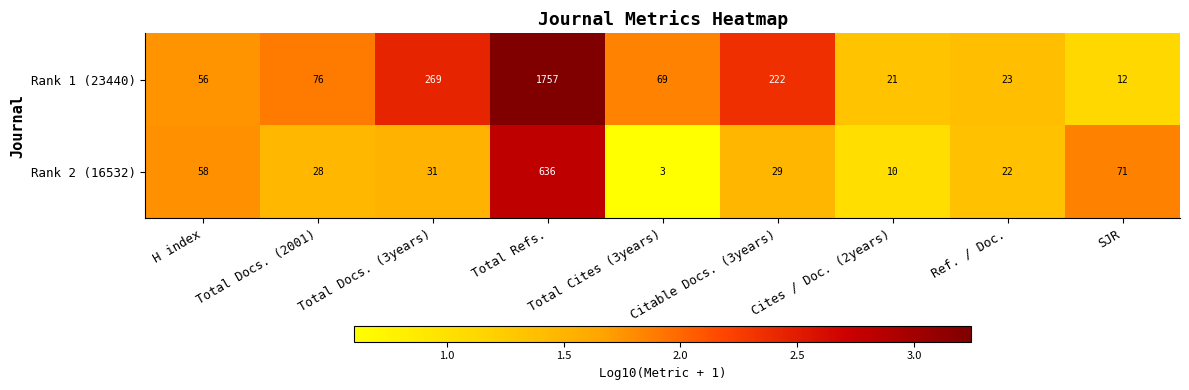

Which series has the largest total across all categories?

Rank 1 (23440)